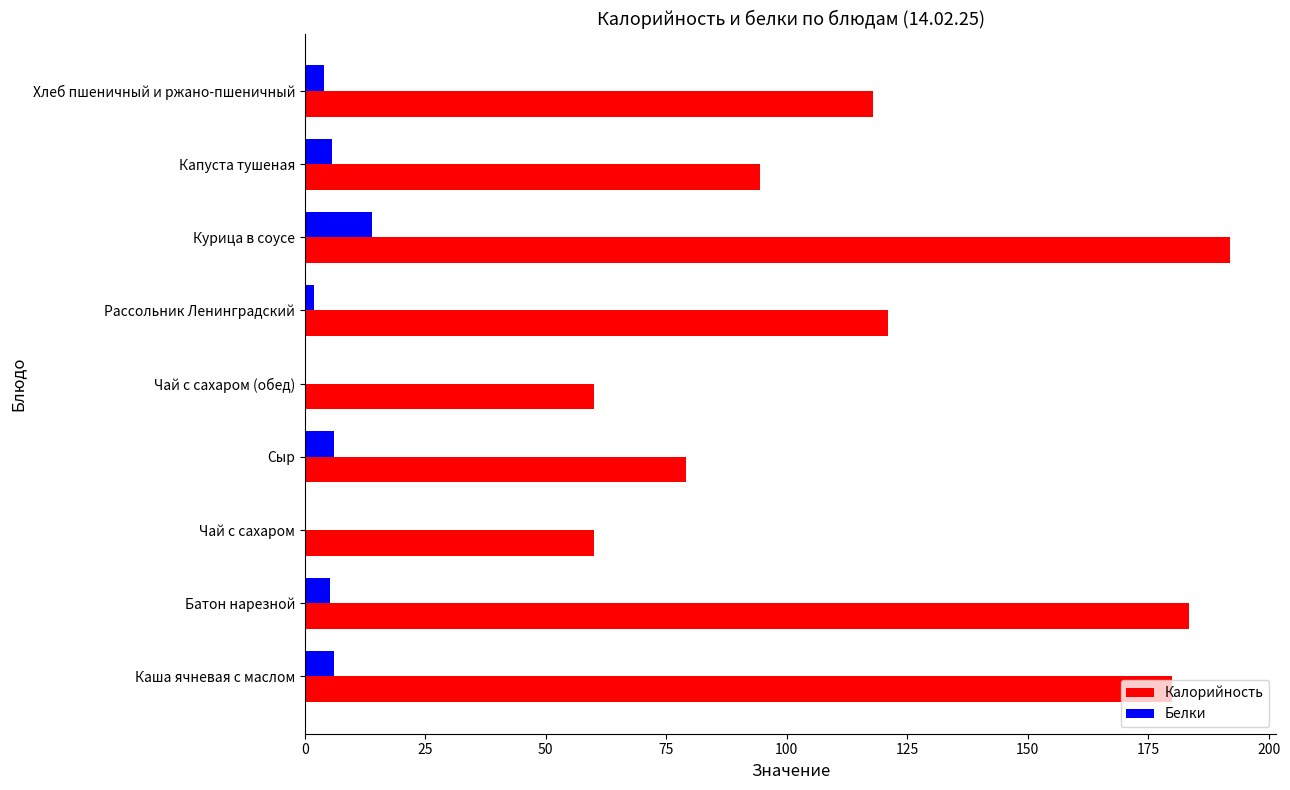

What is the average value of the Белки series?

4.8